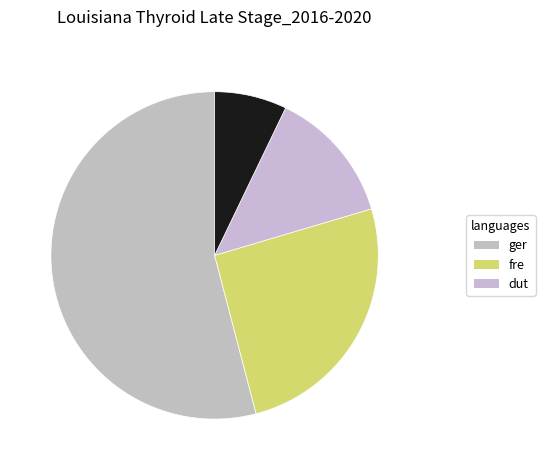

How many segments does this pie chart have?

4